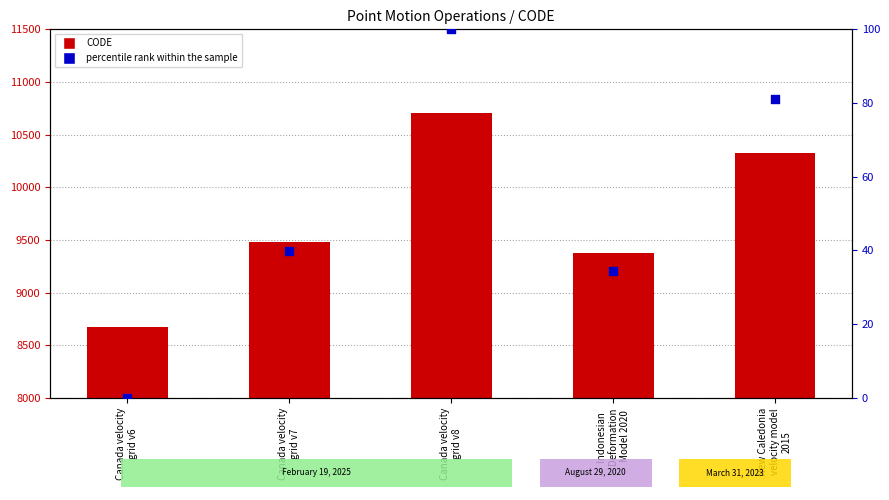

Which series contains the lowest Y value?

percentile rank within the sample